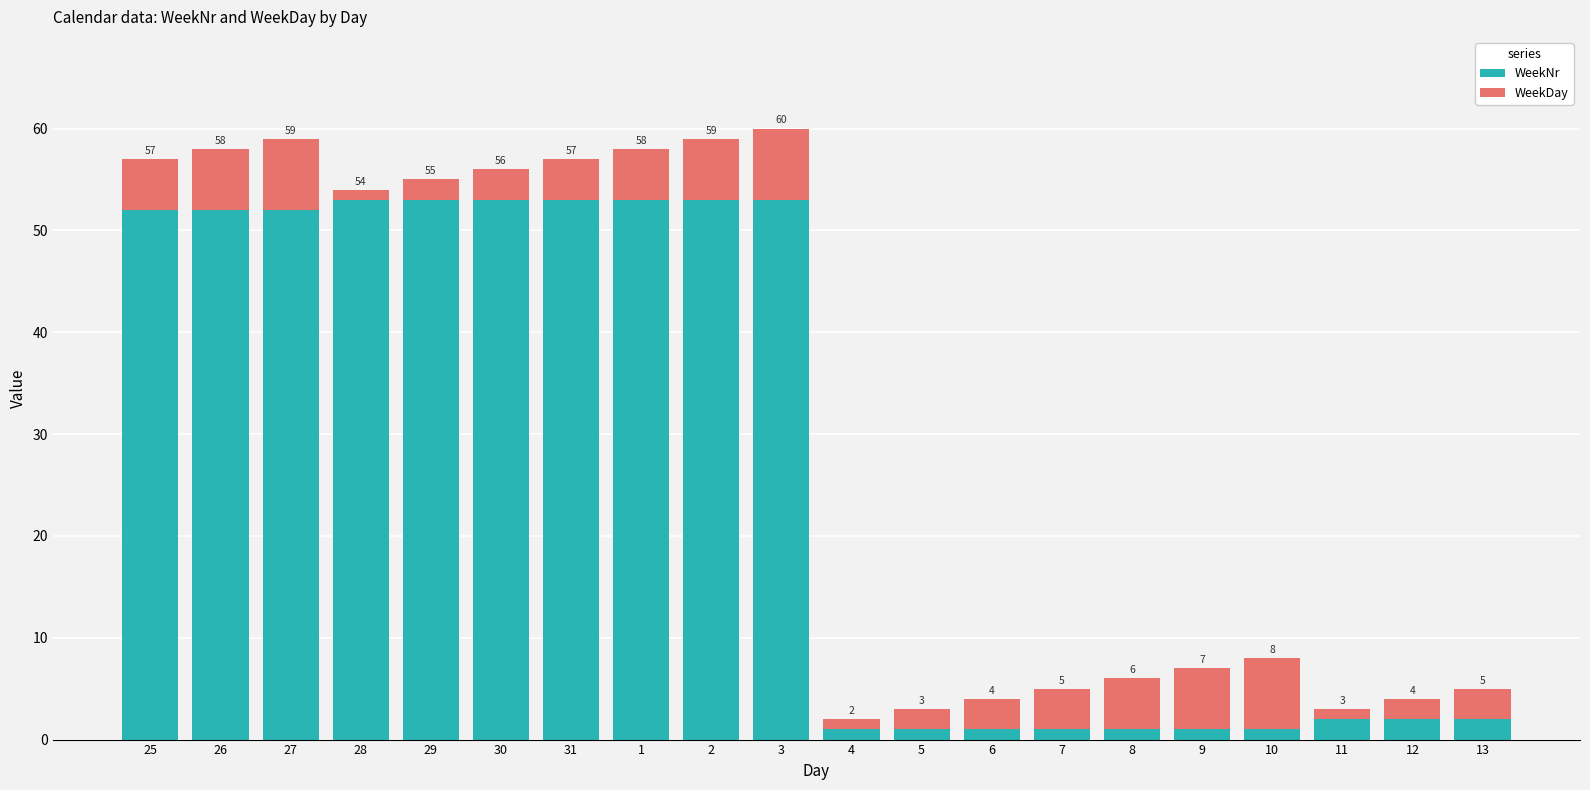

True or false: WeekNr has a value of 72 at 26.

False